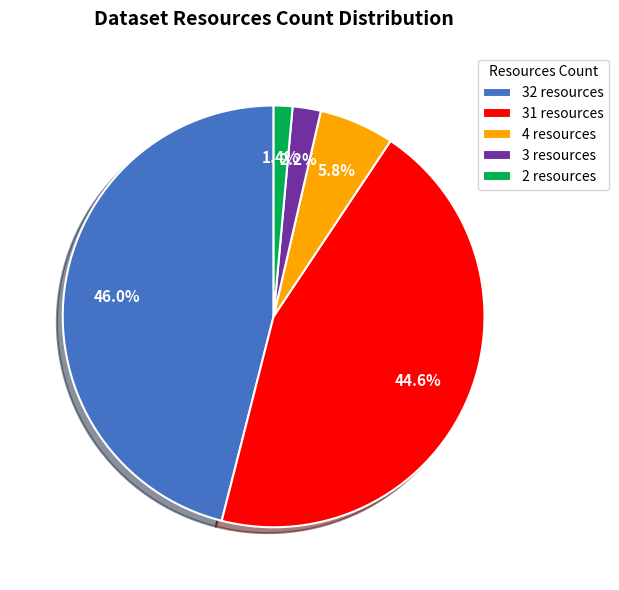

What percentage is NOT represented by 32 resources?

54.0%